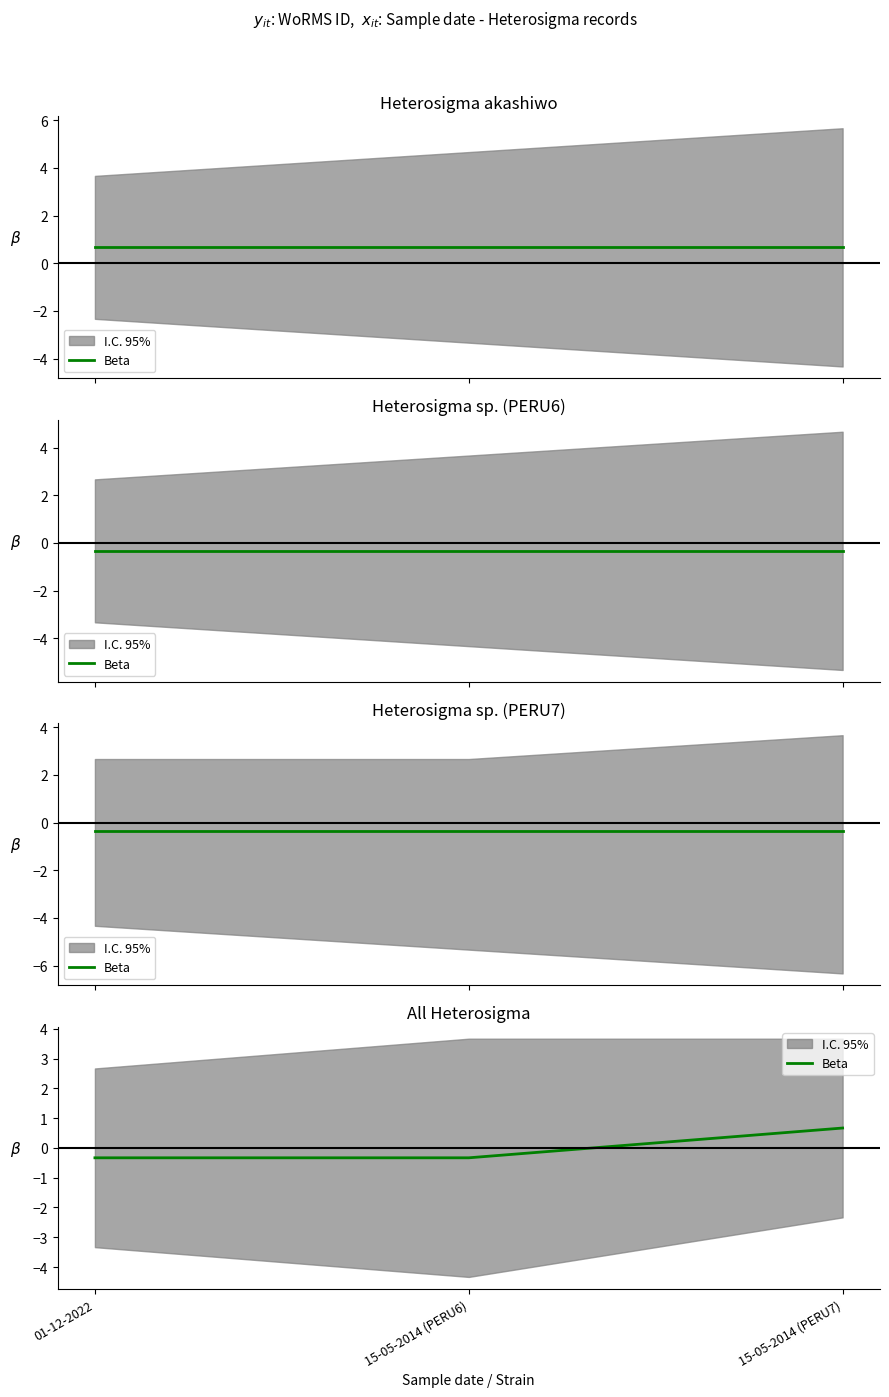

How many lines are shown in the chart?

1